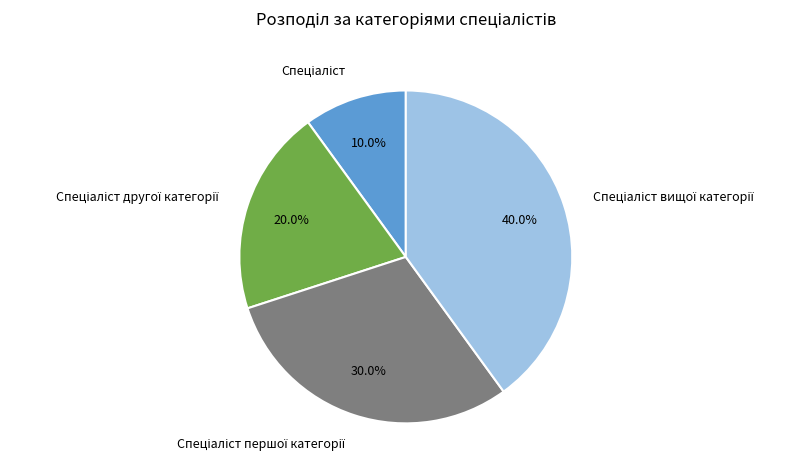

Does any single category account for the majority?

No